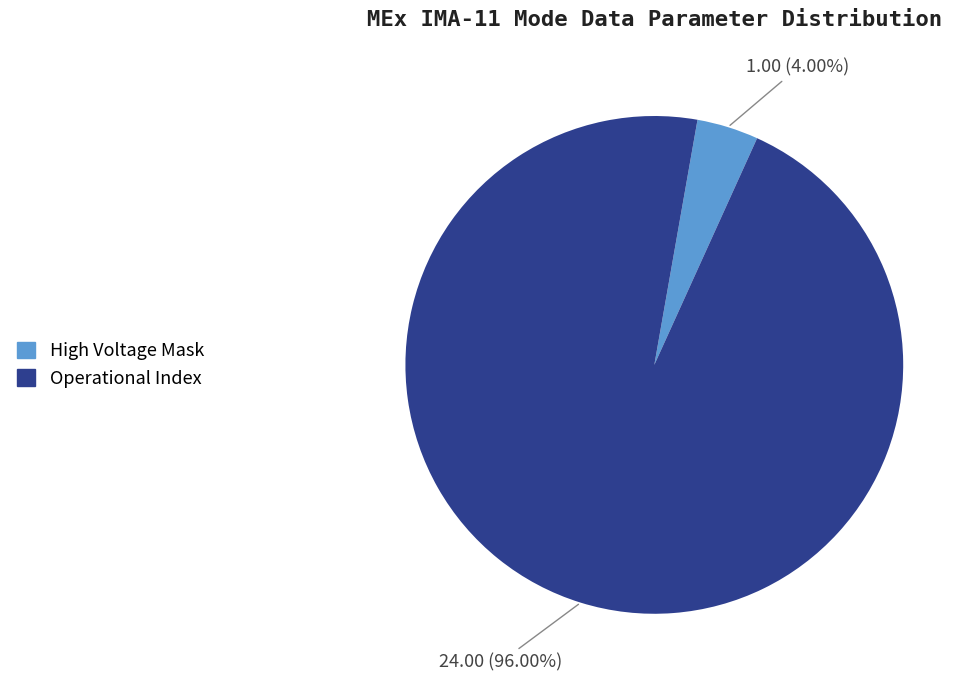

Does any single category account for the majority?

Yes